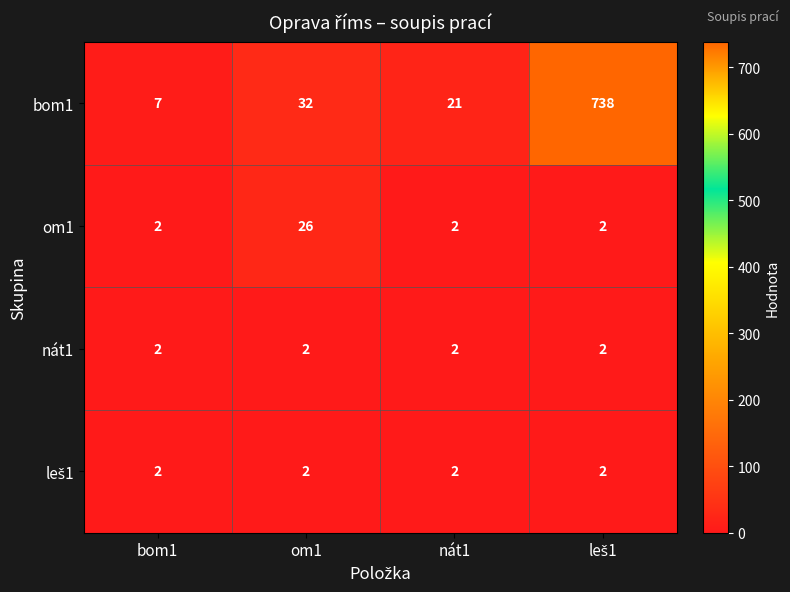

Which series changed the most between om1 and nát1?

om1